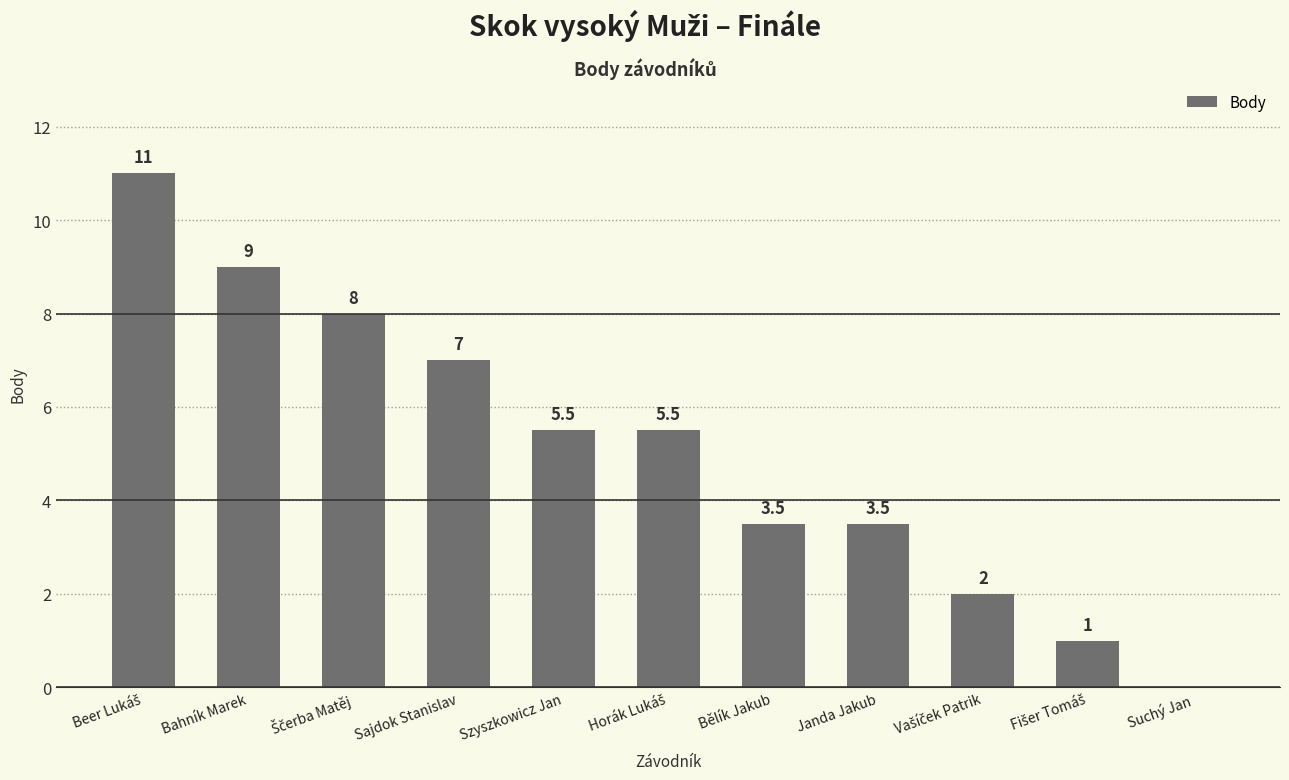

Between Suchý Jan and Bahník Marek, which is larger?

Bahník Marek